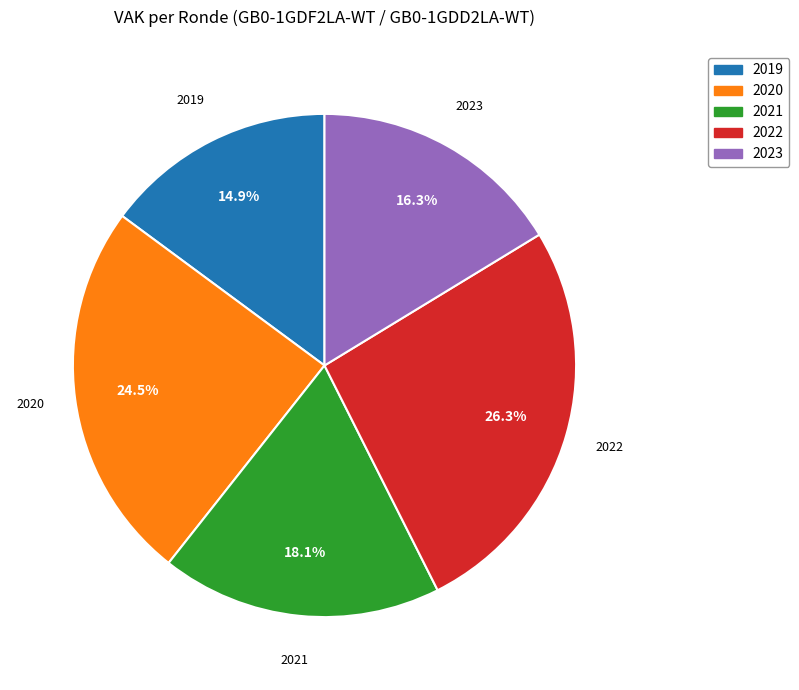

Is there any slice that represents more than half of the pie?

No